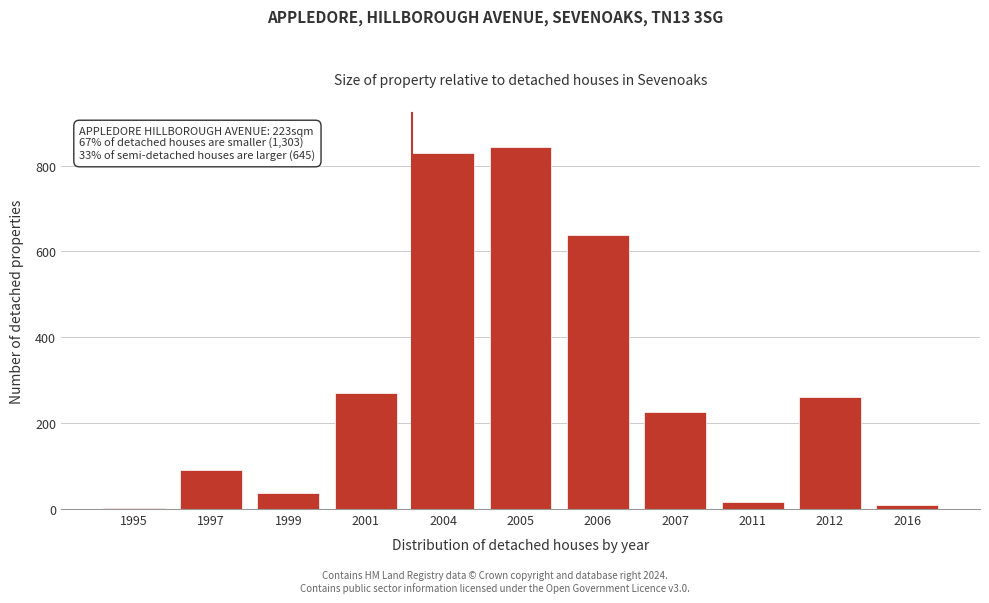

Reading left to right, what are all the values shown in this chart?

1995=2	1997=91	1999=38	2001=270	2004=829	2005=844	2006=638	2007=227	2011=16	2012=262	2016=9